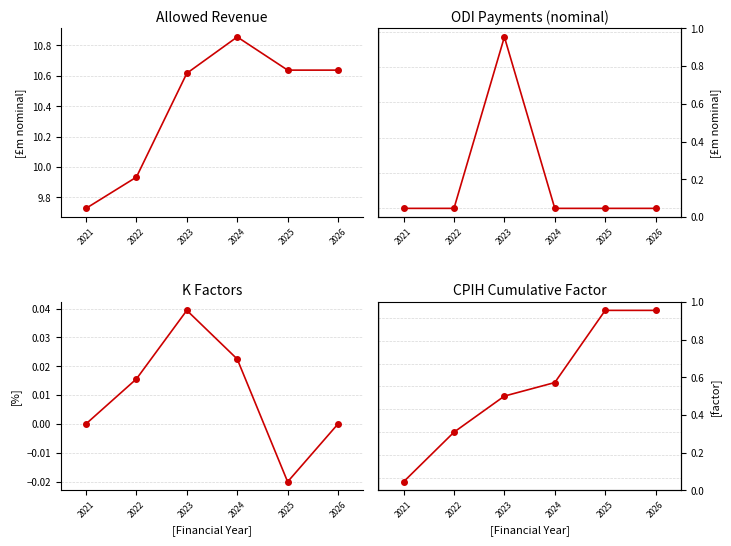

Reading right to left, list all the values displayed in this chart.

Allowed Revenue: 2026=10.6	2025=10.6	2024=10.9	2023=10.6	2022=9.9	2021=9.7
ODI Payments: 2026=0.0	2025=0.0	2024=0.0	2023=0.0	2022=0.0	2021=0.0
K Factors: 2026=0.0	2025=-0.0	2024=0.0	2023=0.0	2022=0.0	2021=0.0
CPIH Cumulative: 2026=1.1	2025=1.1	2024=1.1	2023=1.1	2022=1.1	2021=1.0